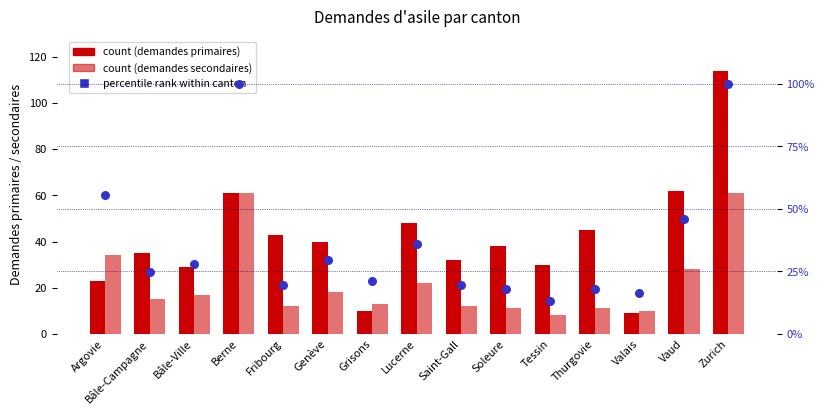

Is the value of Demandes primaires at Valais greater than the value of % rank within canton at Genève?

No